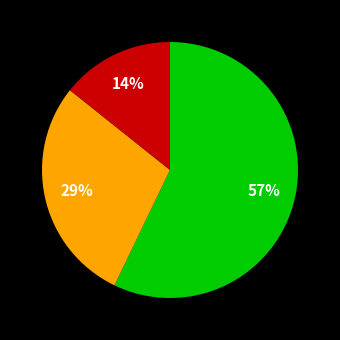

To the nearest percent, what is the difference between the largest and smallest slice percentages?

43%